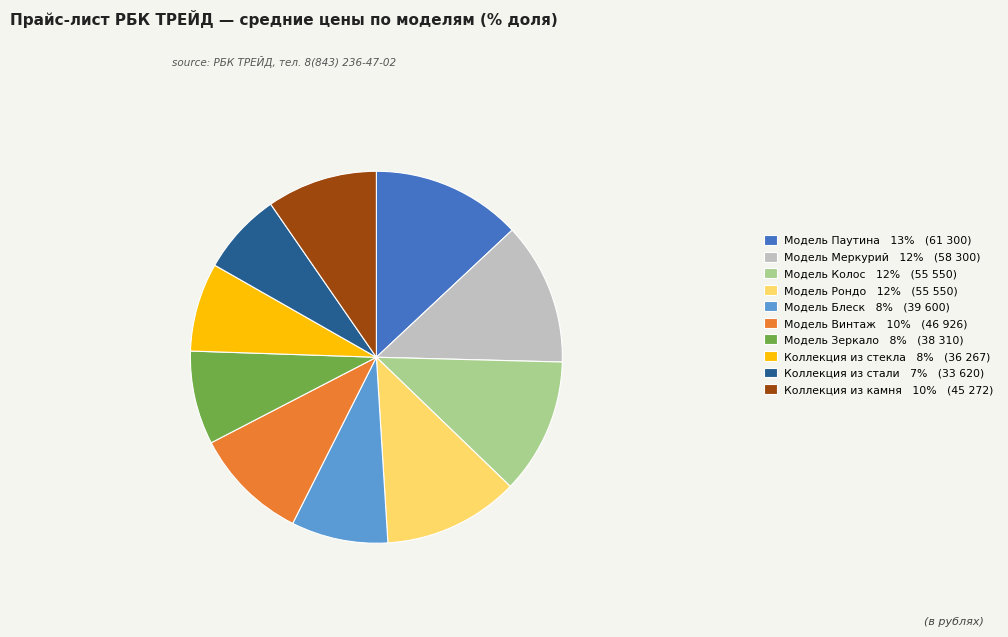

Approximately how many times larger is the value at Модель Меркурий 12% (58 300) compared to Модель Зеркало 8% (38 310)?

1.5